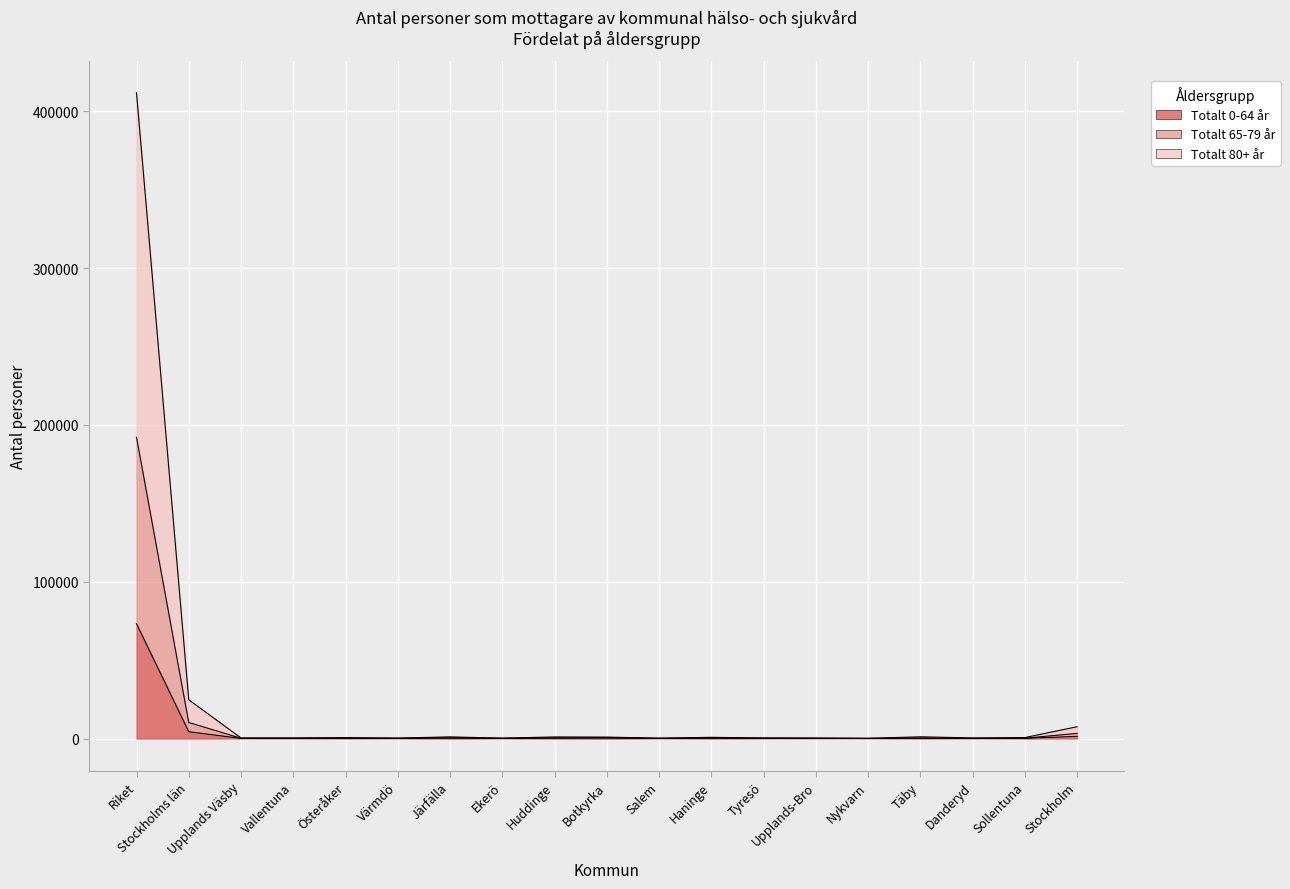

How many distinct data groups are displayed?

3